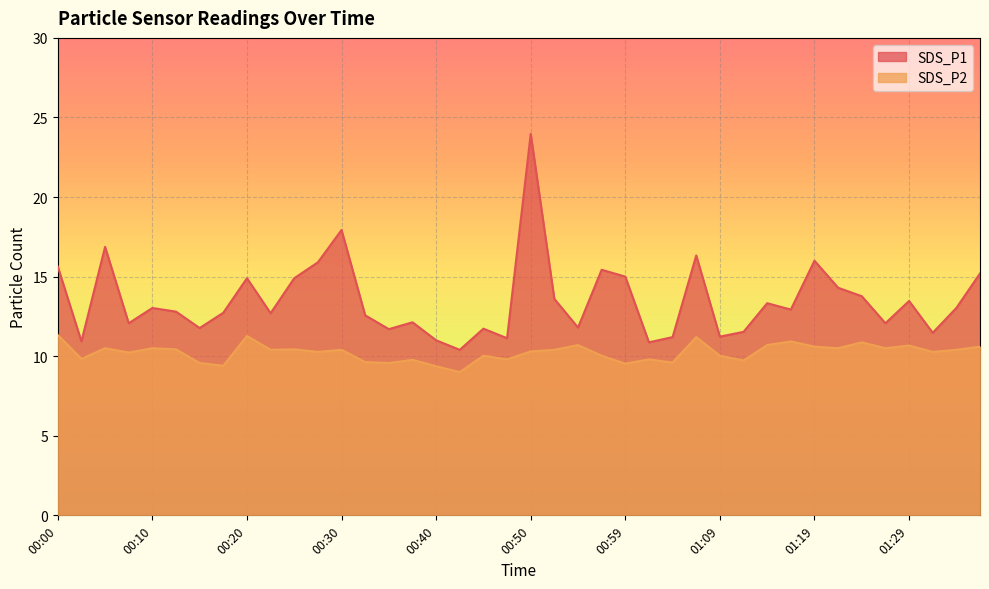

Rank the series by their maximum value, from lowest to highest.

SDS_P2, SDS_P1